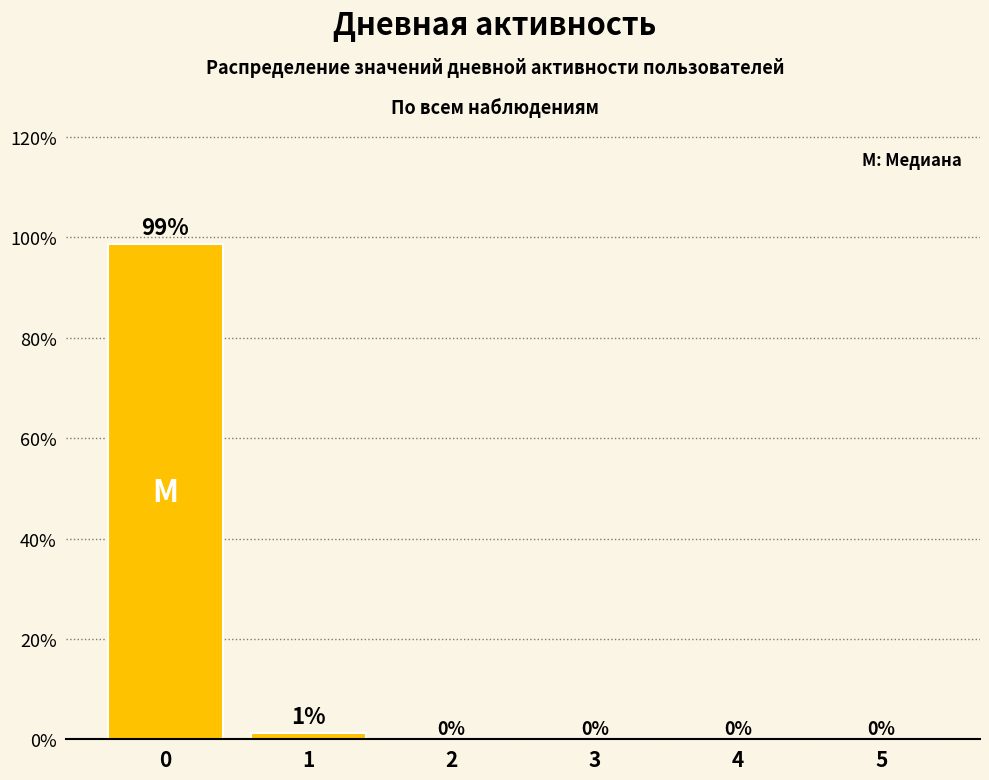

What is the maximum value shown in the chart?

98.7